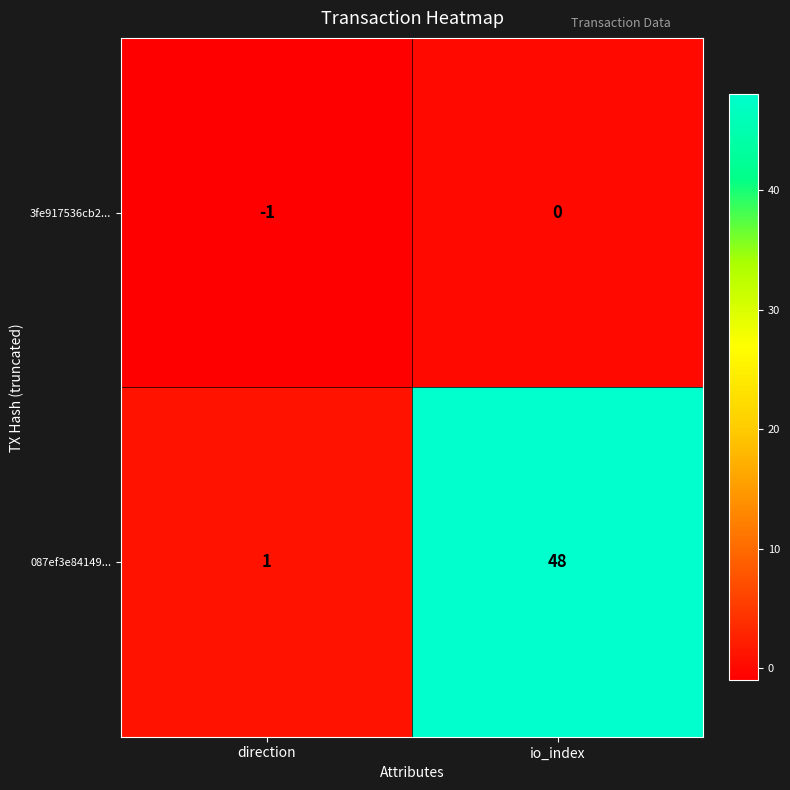

List the series in order of their peak value, highest first.

087ef3e84149..., 3fe917536cb2...